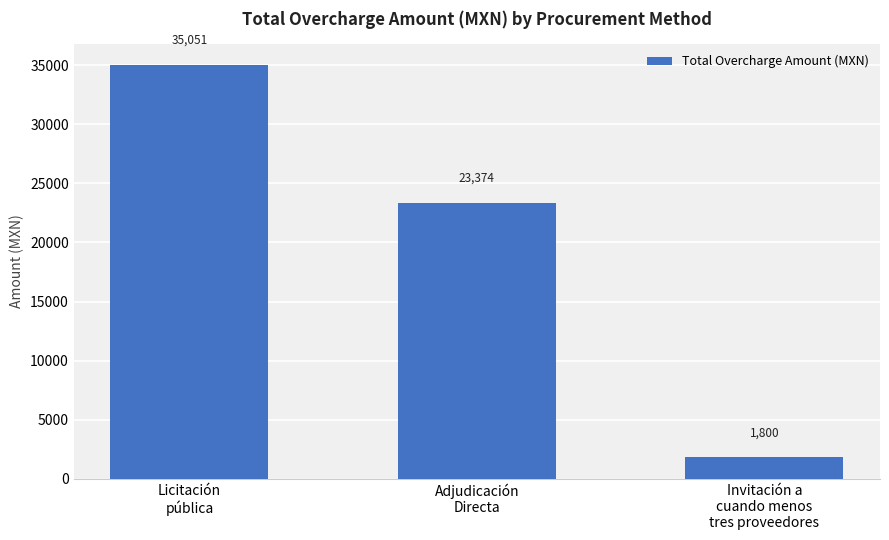

Does the chart contain any negative values?

No